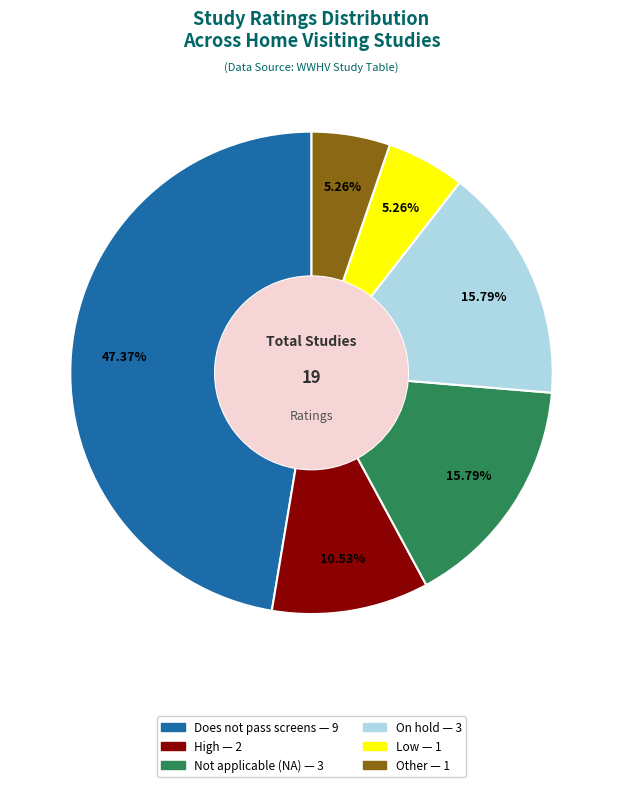

How many segments does this pie chart have?

6